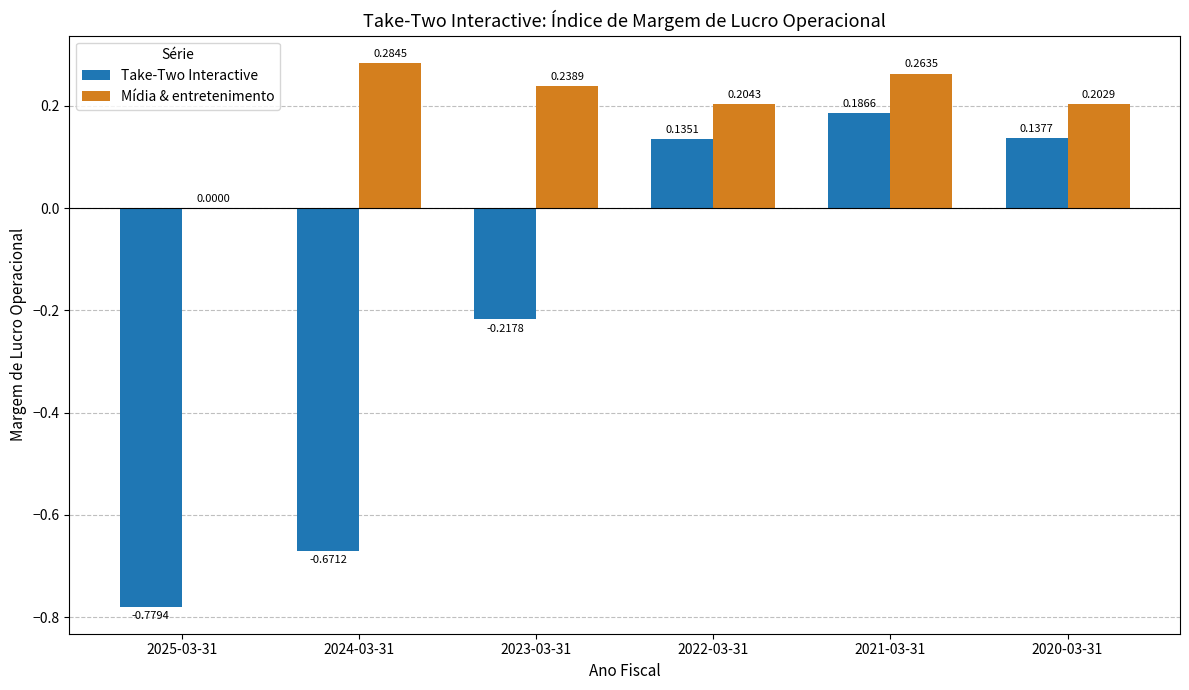

What is the total value across all series at 2021-03-31?

0.5